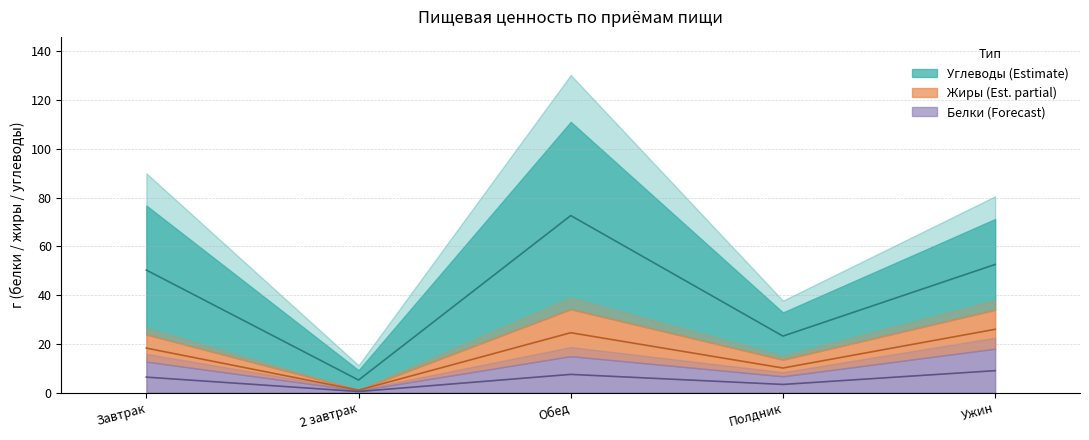

The Углеводы series shows 9.2 at Полдник. True or false?

False